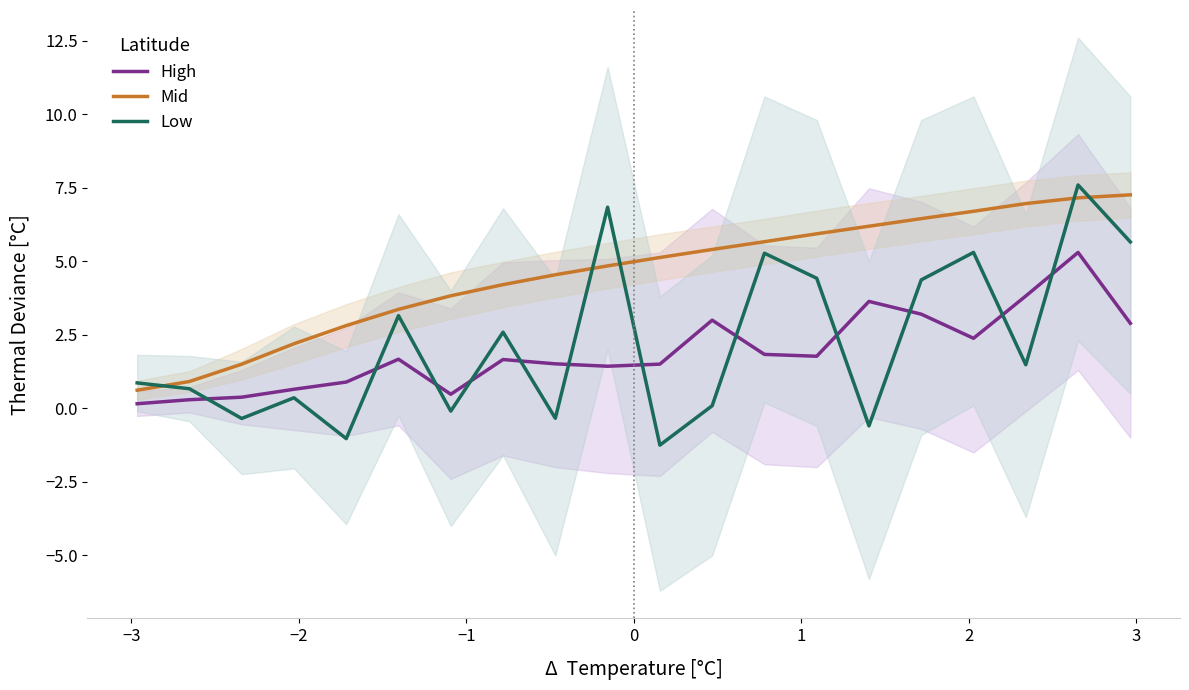

True or false: High and Mid intersect in this chart.

False